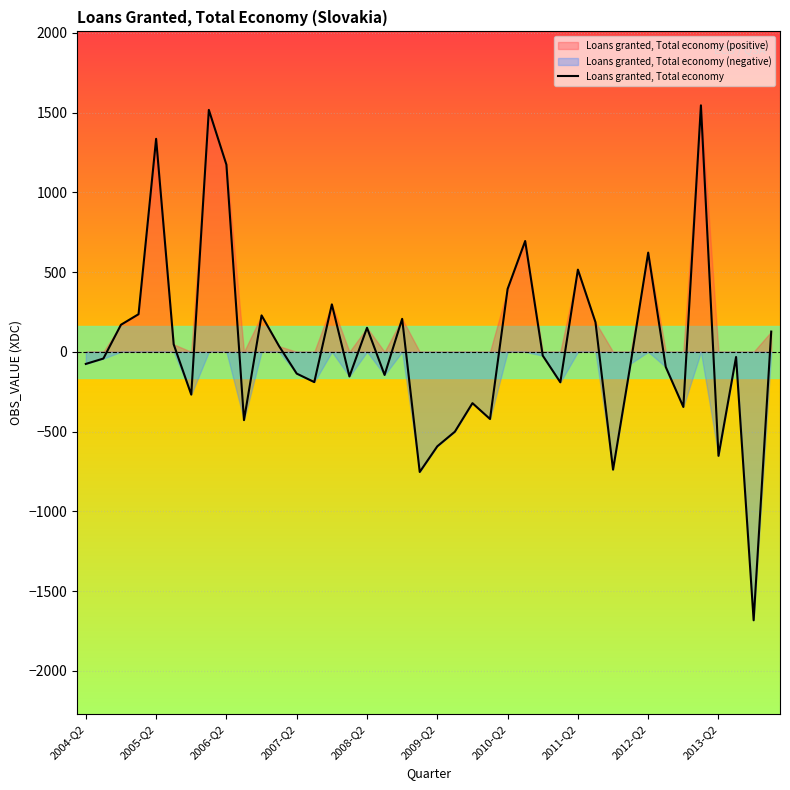

What is the minimum value for Loans granted, Total economy?

-1683.2